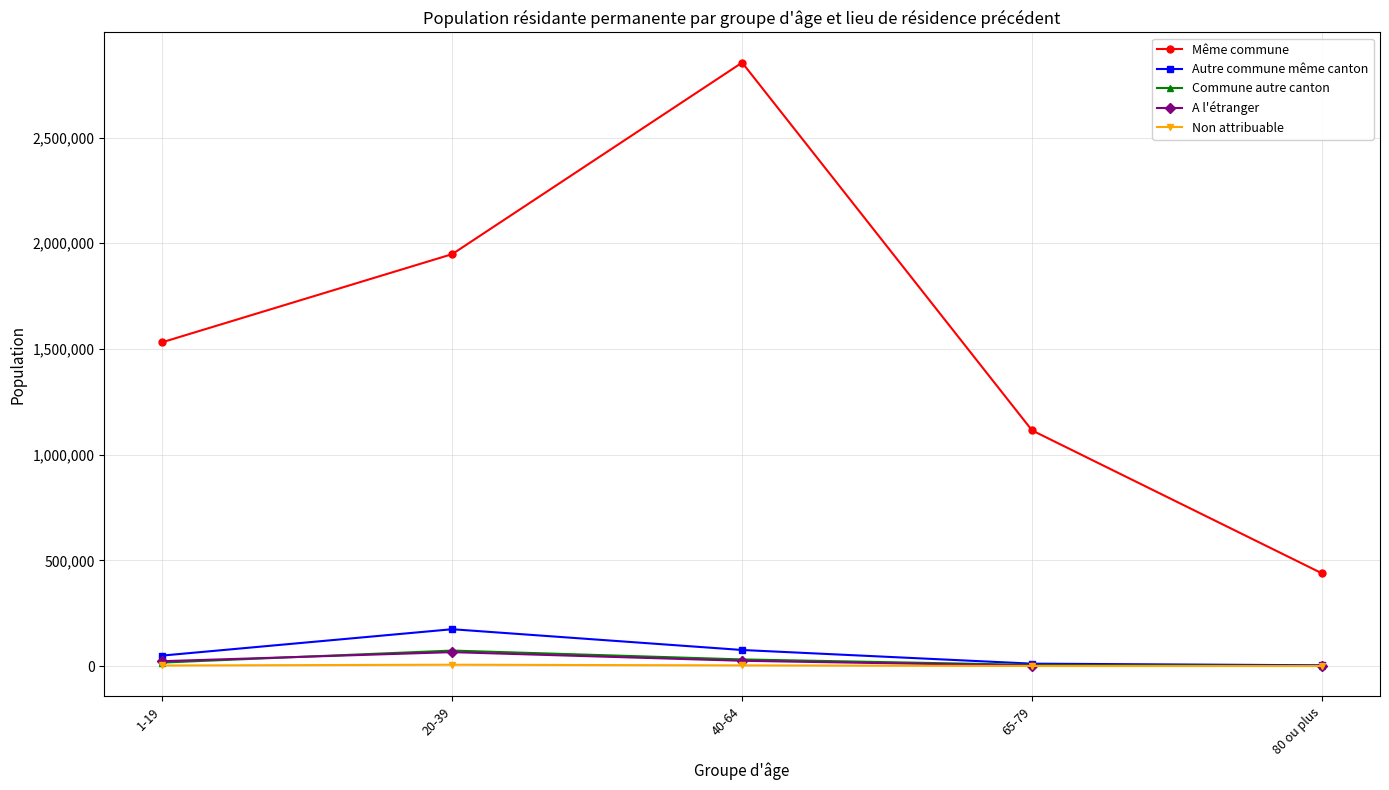

What is the highest value of the Même commune series?

2854382